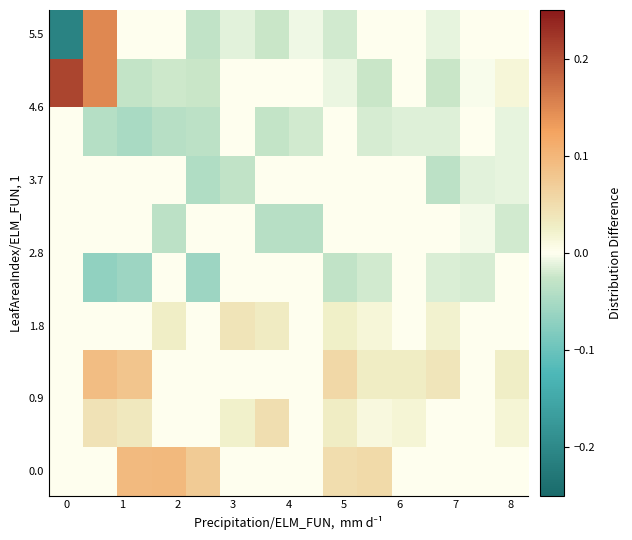

What is the maximum value shown in the chart?

0.2